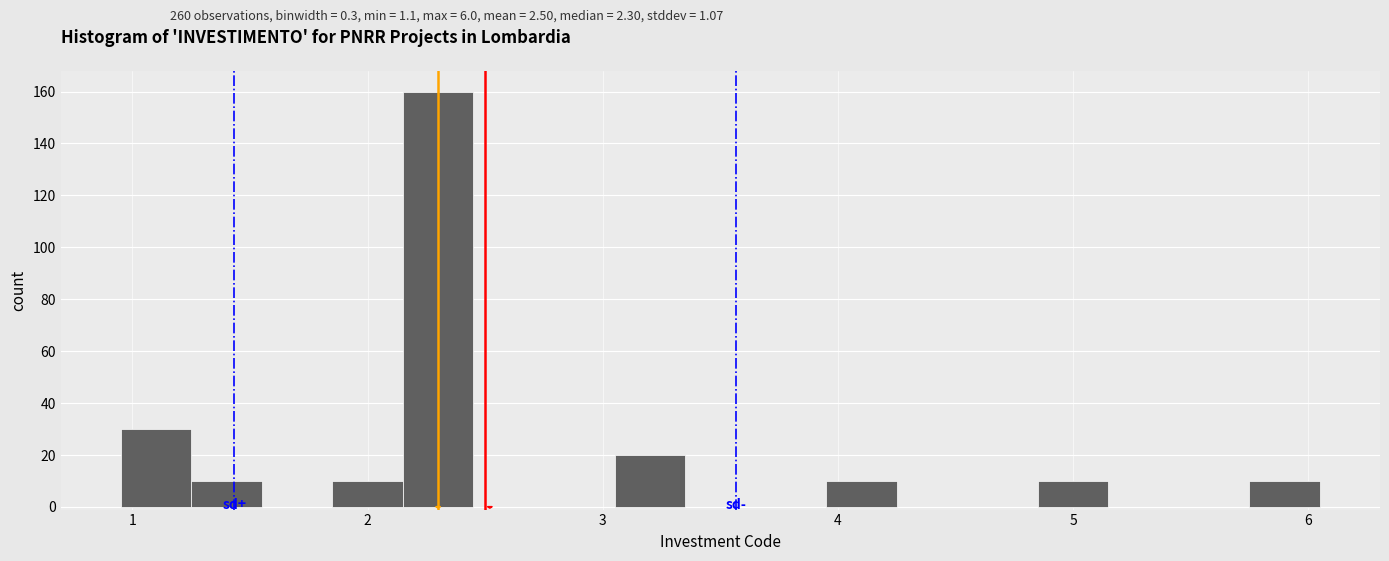

Read against the x-axis, roughly where is the centre of the tallest bar?

2.3